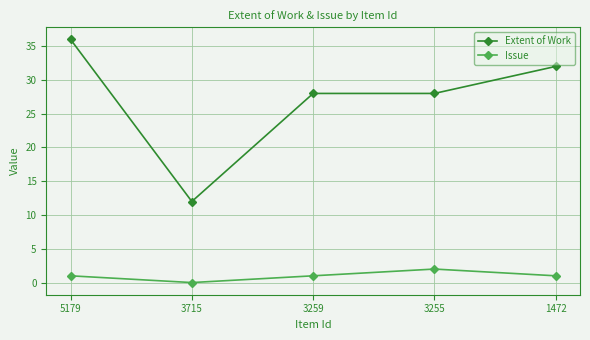

Which series changed the most between 5179 and 1472?

Extent of Work